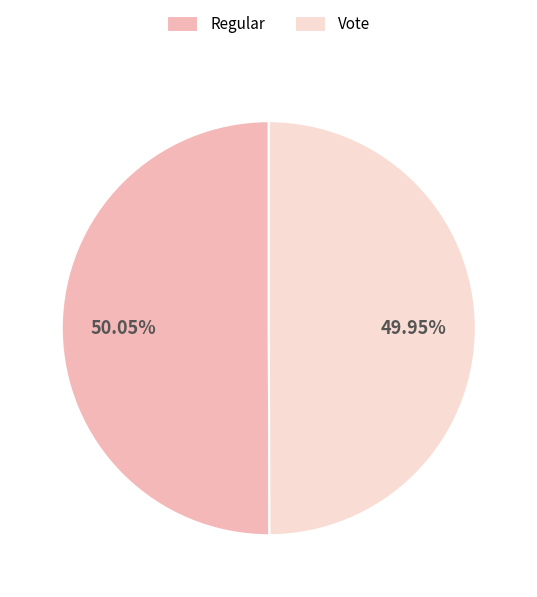

How many segments does this pie chart have?

2